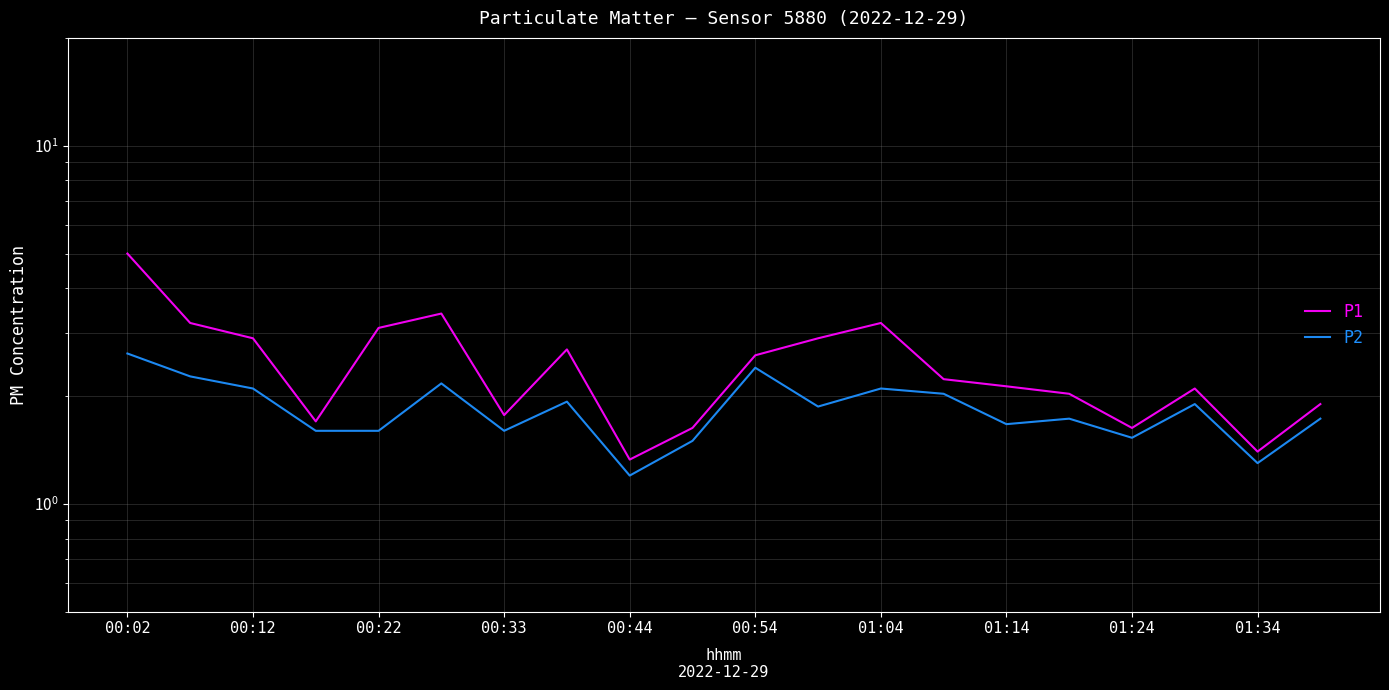

Which series has the widest spread of values?

P1